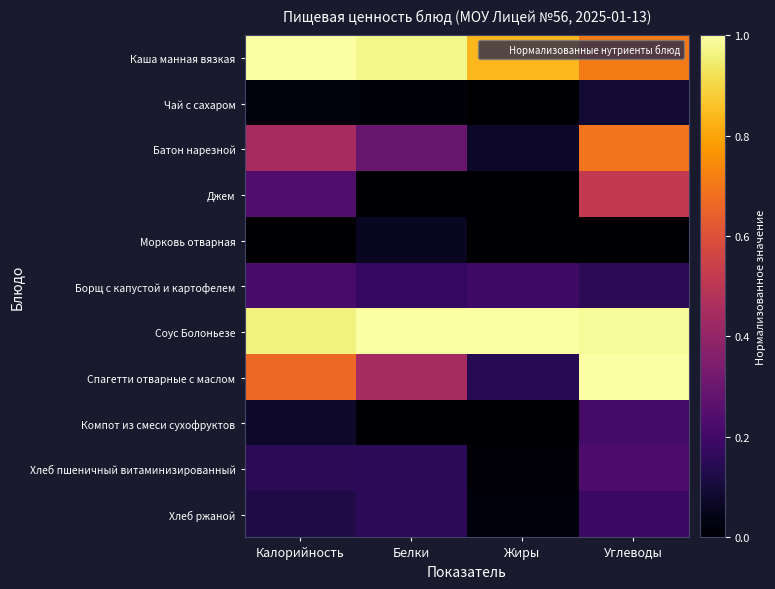

At which category is the sum across all series the highest?

Углеводы